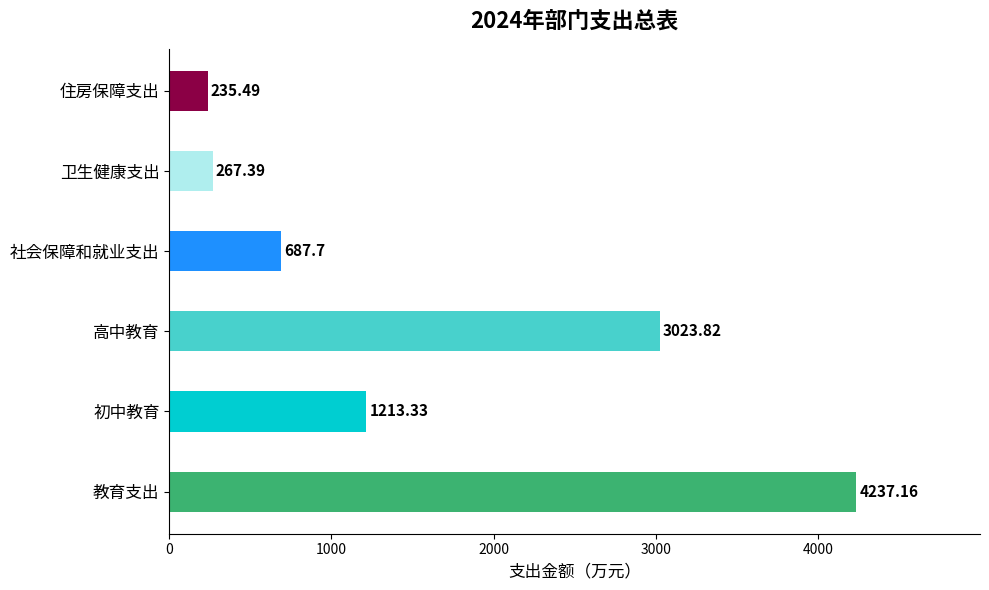

At which label is the value closest to 2236?

高中教育